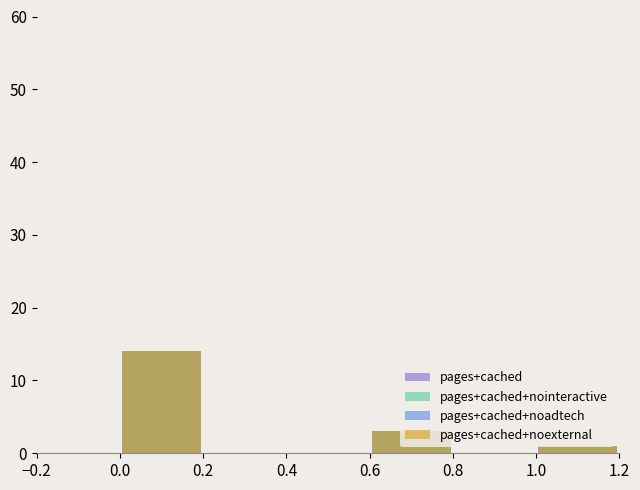

Rank the series at 0.2 from lowest to highest value.

pages+cached, pages+cached+nointeractive, pages+cached+noadtech, pages+cached+noexternal